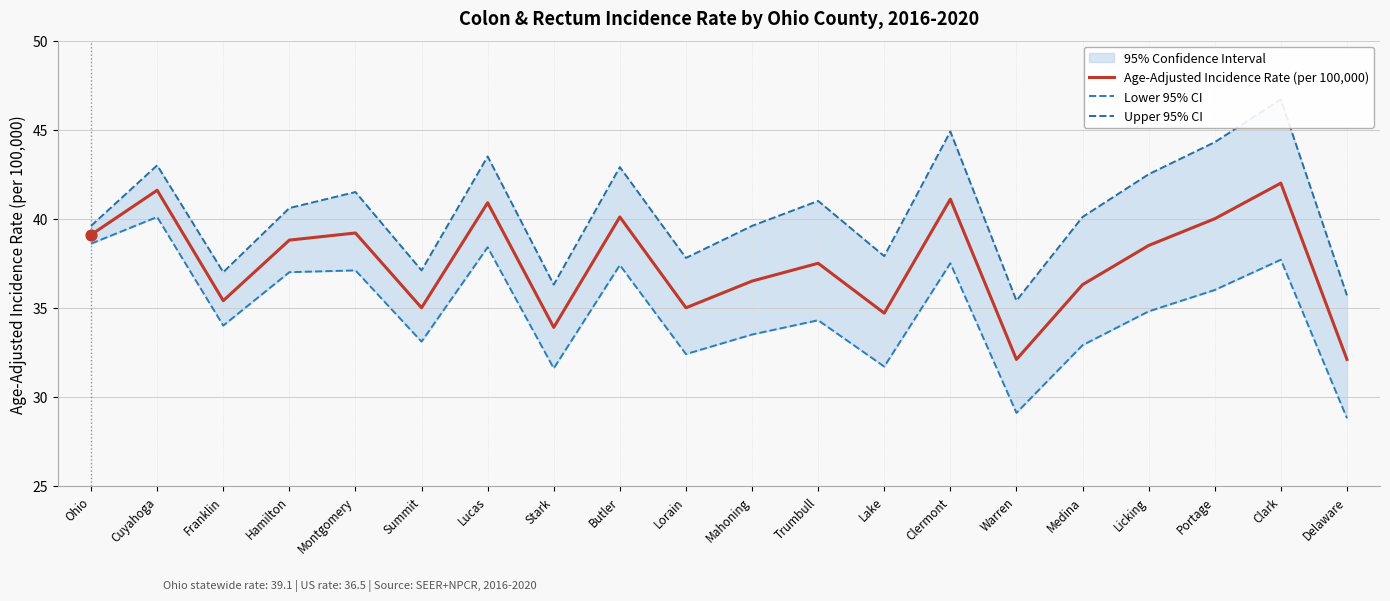

Is the value of Upper 95% CI at Trumbull greater than the value of Lower 95% CI at Cuyahoga?

Yes